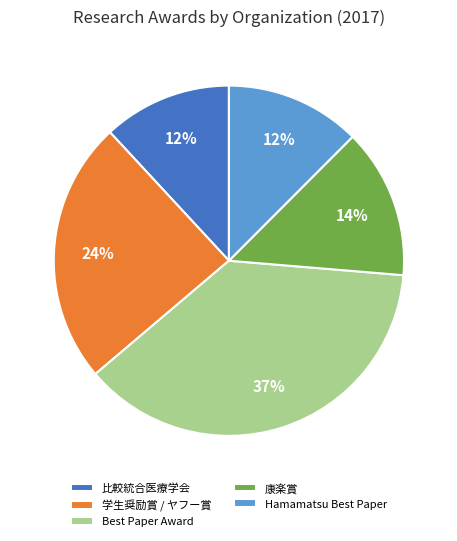

To the nearest percent, what is the average slice percentage?

20%